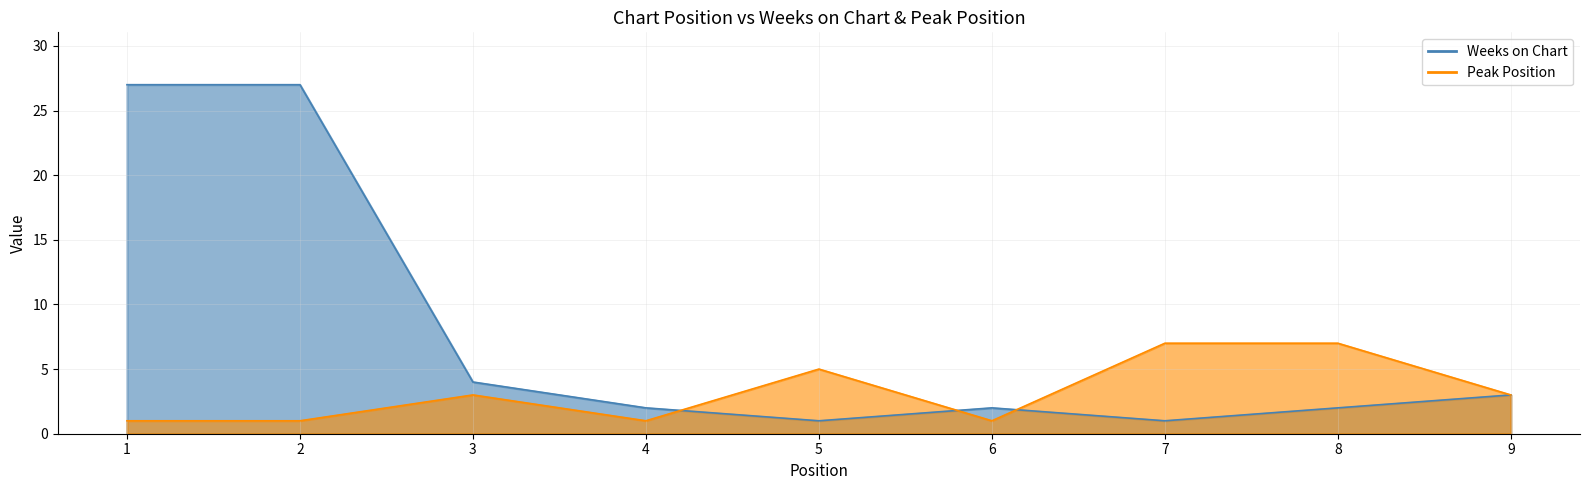

The Peak Position series shows 1 at 2. True or false?

True